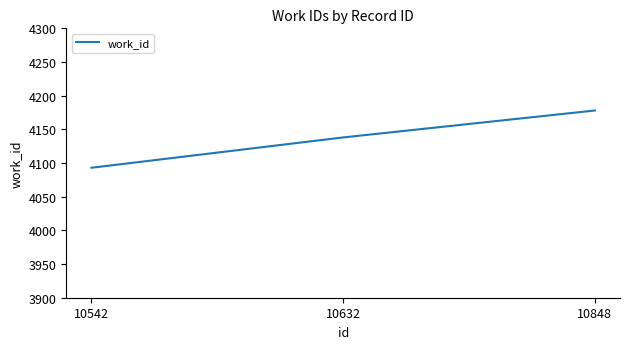

What is the approximate value at 10632, to the nearest 5?

4140